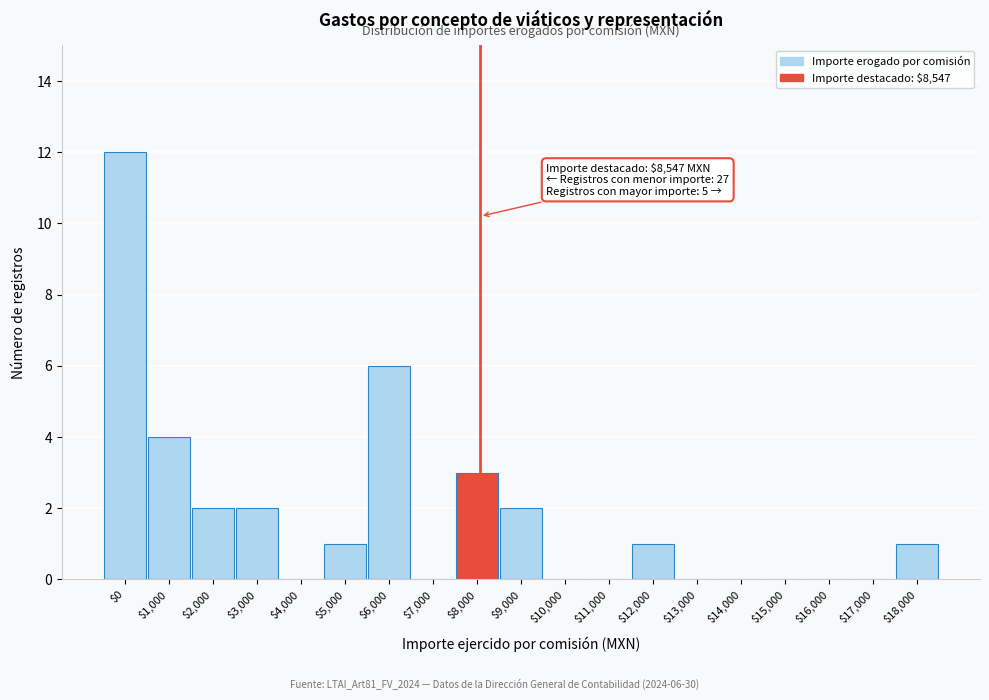

The value at $8,000 is 3. True or false?

True